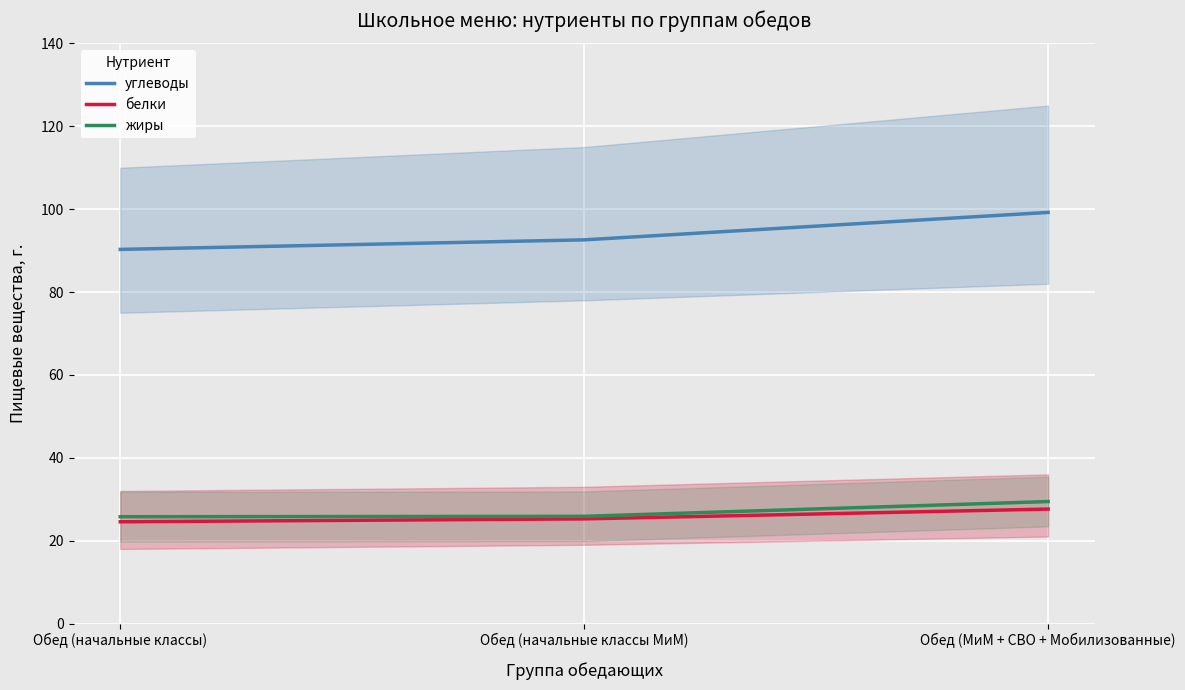

At how many categories does at least one series exceed 52?

3